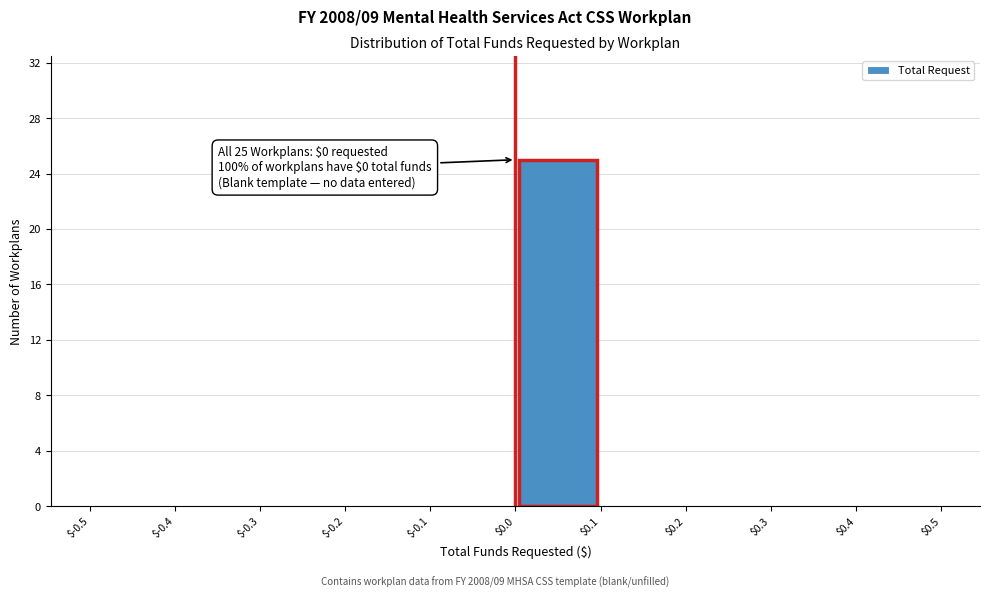

Which range on the x-axis has the tallest bar?

$0.0 to $0.1